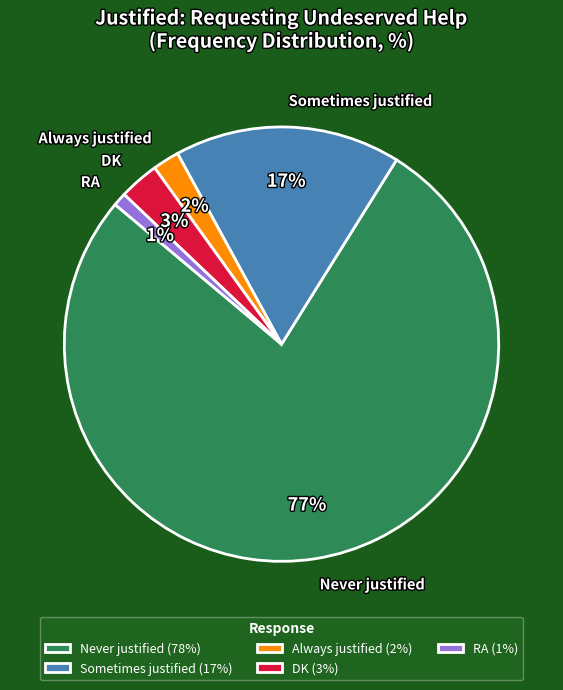

Rank the categories by value from highest to lowest.

Never justified, Sometimes justified, DK, Always justified, RA